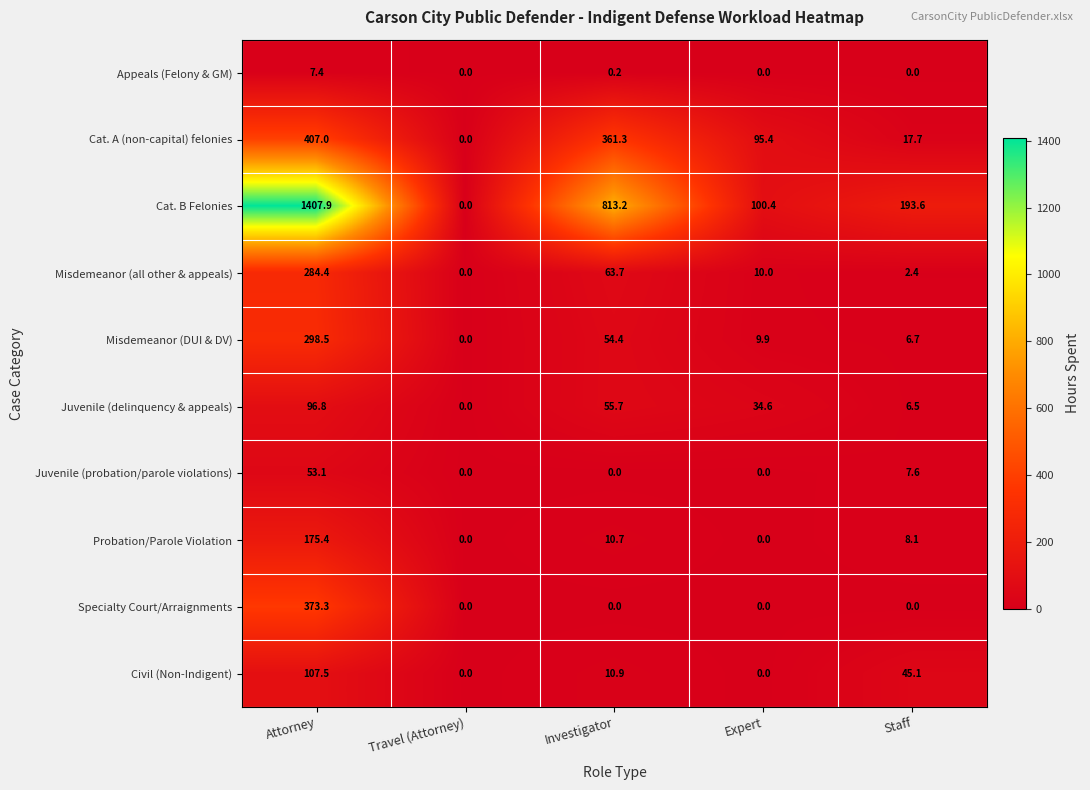

List the series in order of their peak value, highest first.

Cat. B Felonies, Cat. A (non-capital) felonies, Specialty Court/Arraignments, Misdemeanor (DUI & DV), Misdemeanor (all other & appeals), Probation/Parole Violation, Civil (Non-Indigent), Juvenile (delinquency & appeals), Juvenile (probation/parole violations), Appeals (Felony & GM)